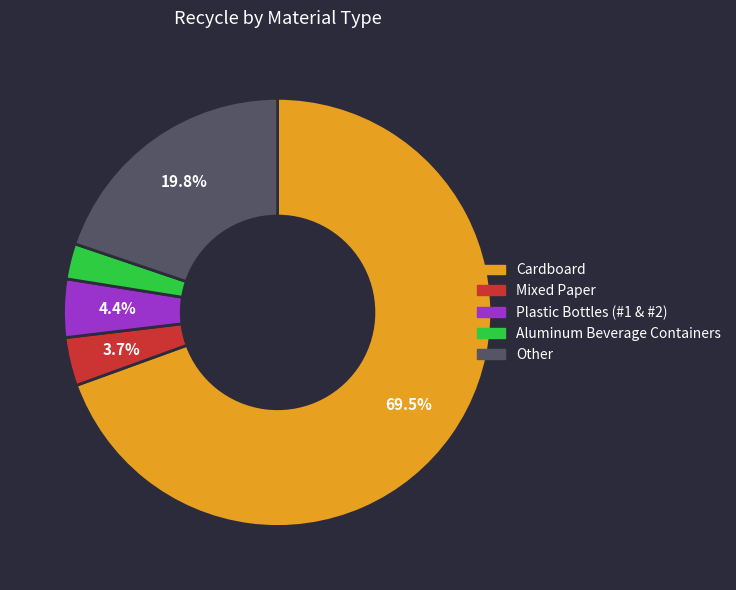

How many slices are in this pie chart?

5